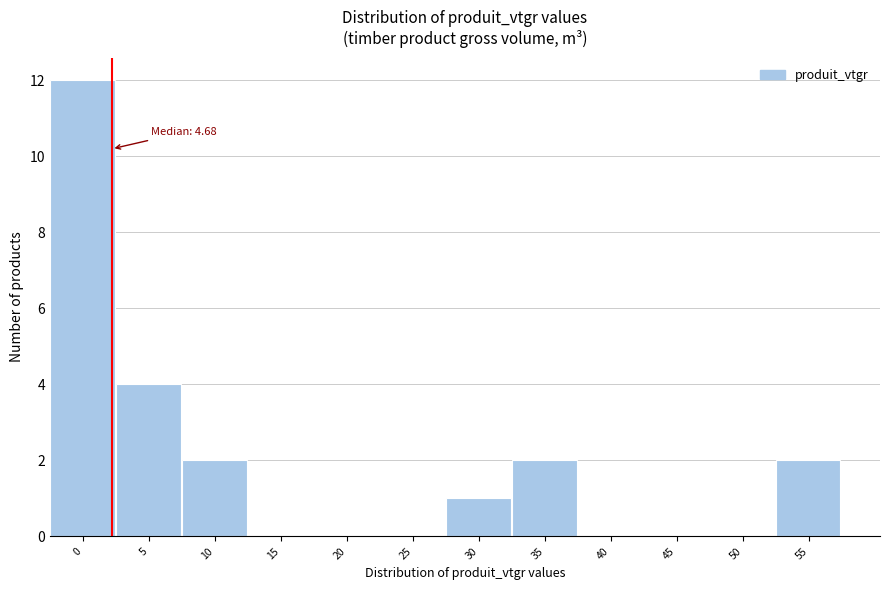

Reading right to left, what are all the values shown in this chart?

55=2	50=0	45=0	40=0	35=2	30=1	25=0	20=0	15=0	10=2	5=4	0=12